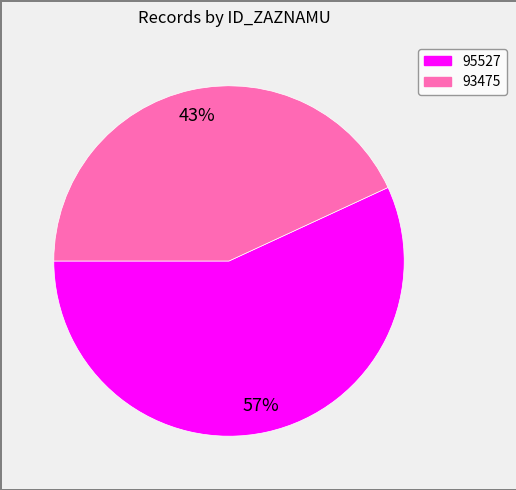

Approximately how many times larger is the value at 95527 compared to 93475?

1.3